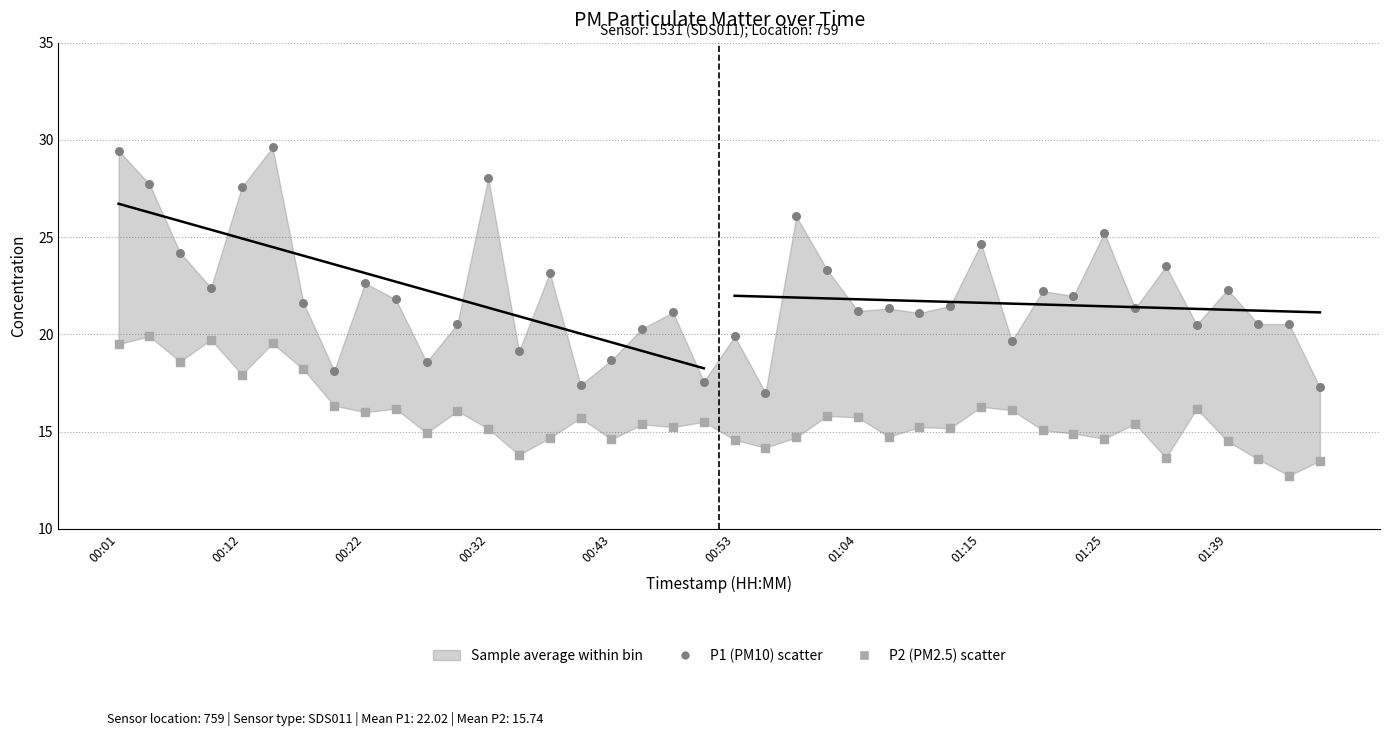

Count the number of points in this scatter plot.

80